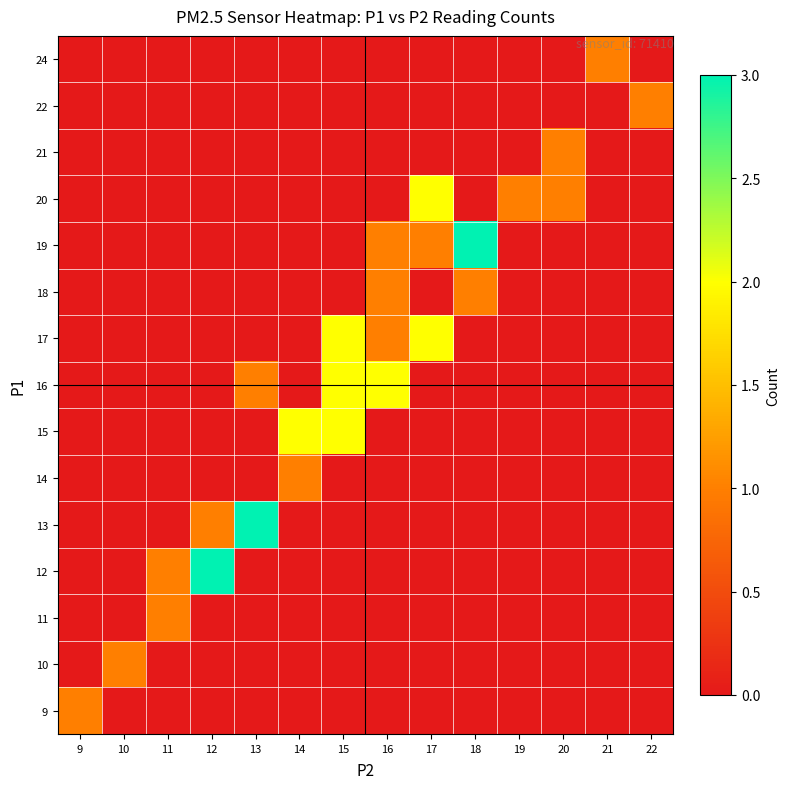

At which category does the chart reach its peak across all series?

12